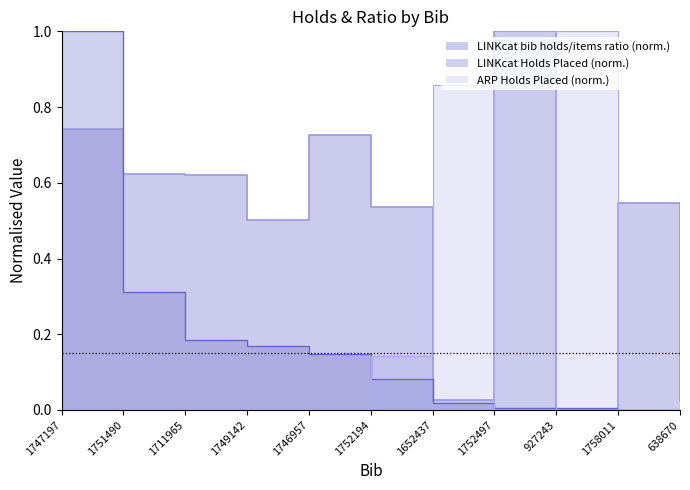

How many lines are shown in the chart?

3